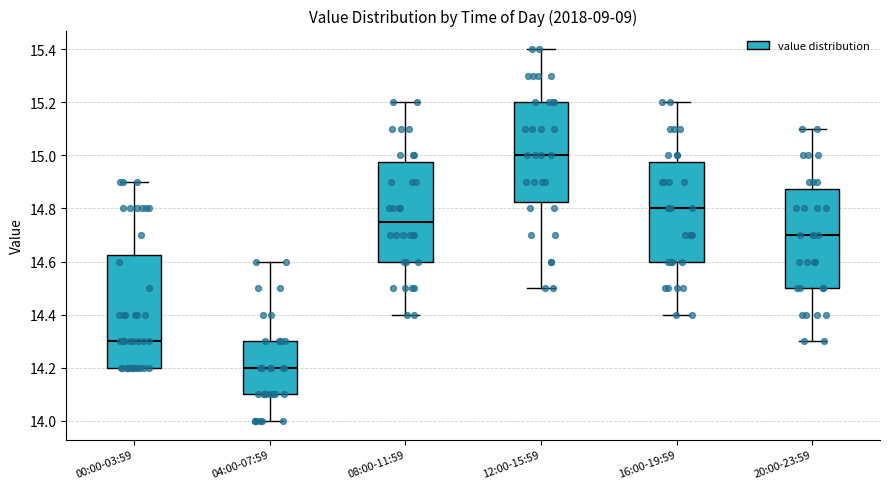

Comparing the boxes themselves (not the whiskers), which one is the tallest?

00:00-03:59